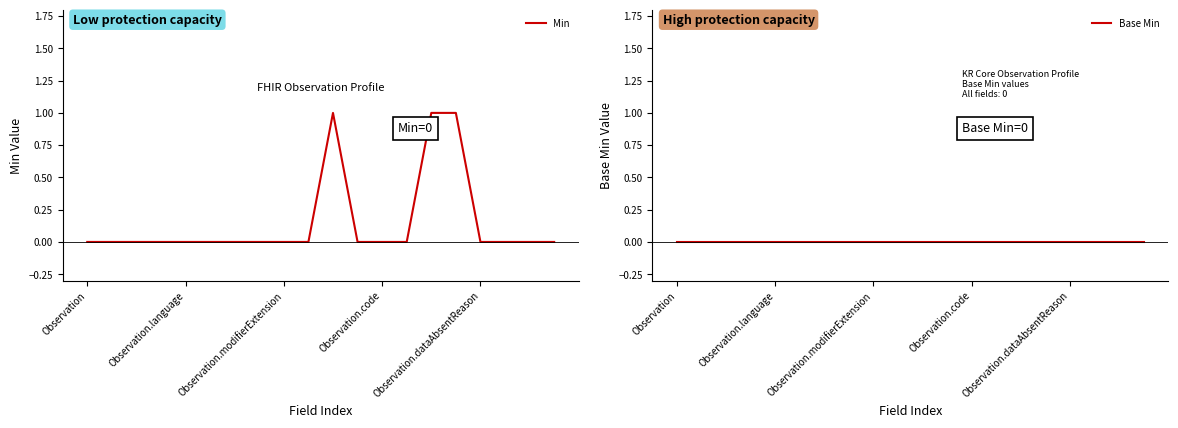

The value of Min at Observation.code is 0. True or false?

True